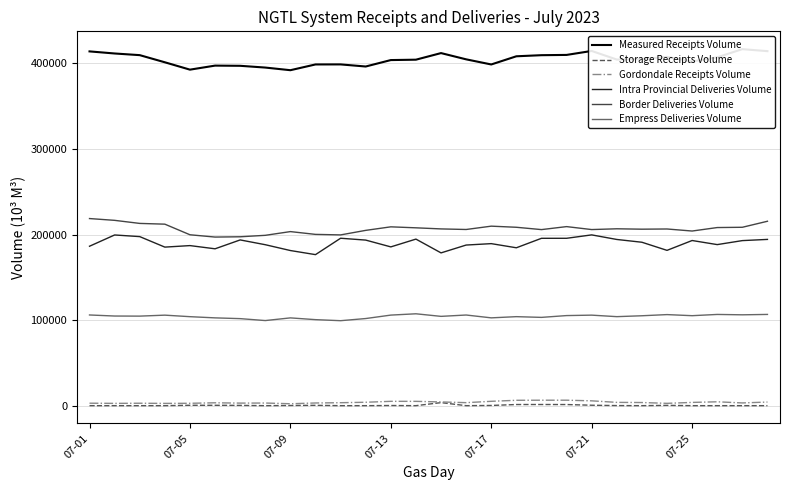

True or false: Border Deliveries Volume and Gordondale Receipts Volume intersect in this chart.

False